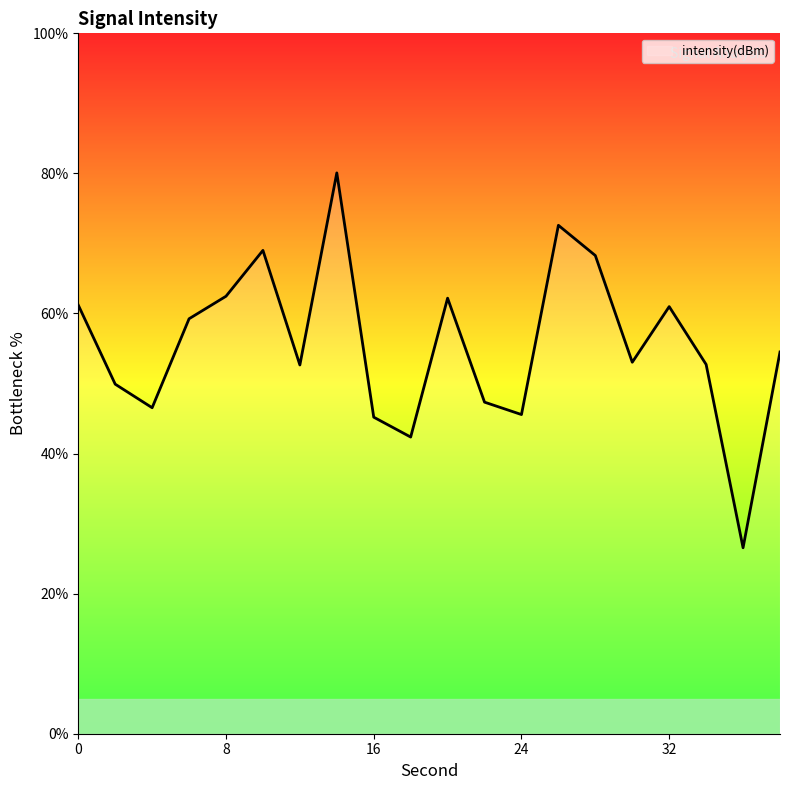

What is the minimum value shown in the chart?

26.5